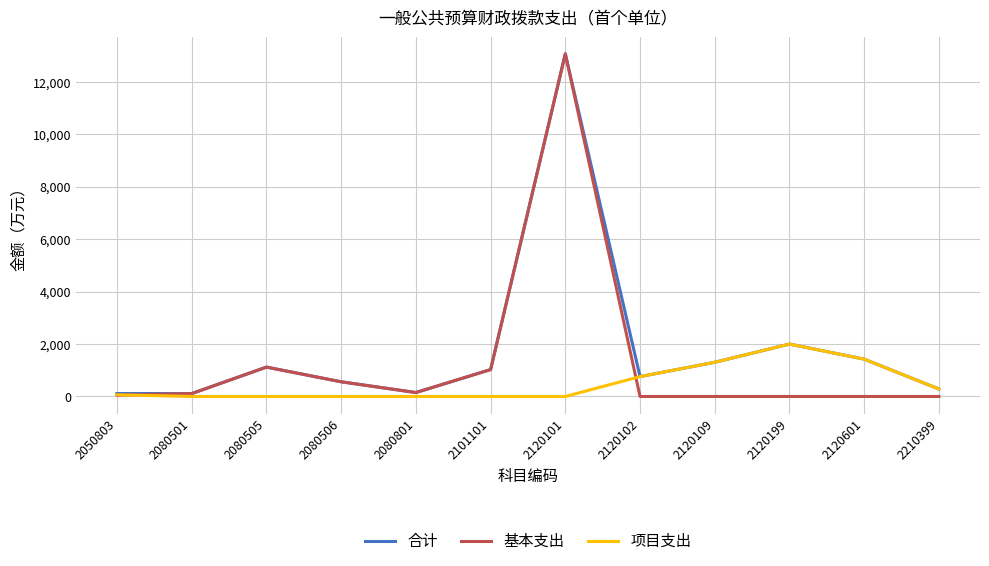

Is it true that 合计 equals 408.8 at 2120109?

False